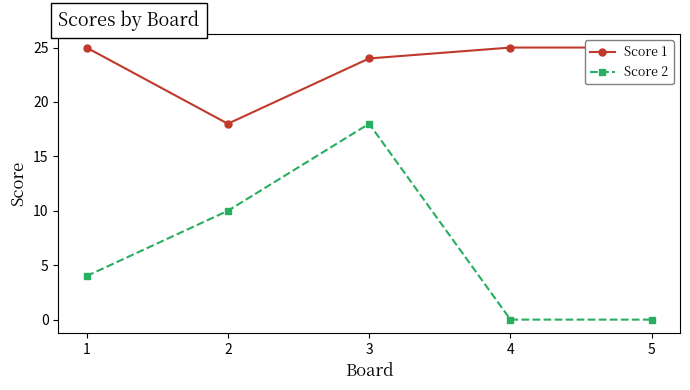

Rank the series at 1 from highest to lowest value.

Score 1, Score 2